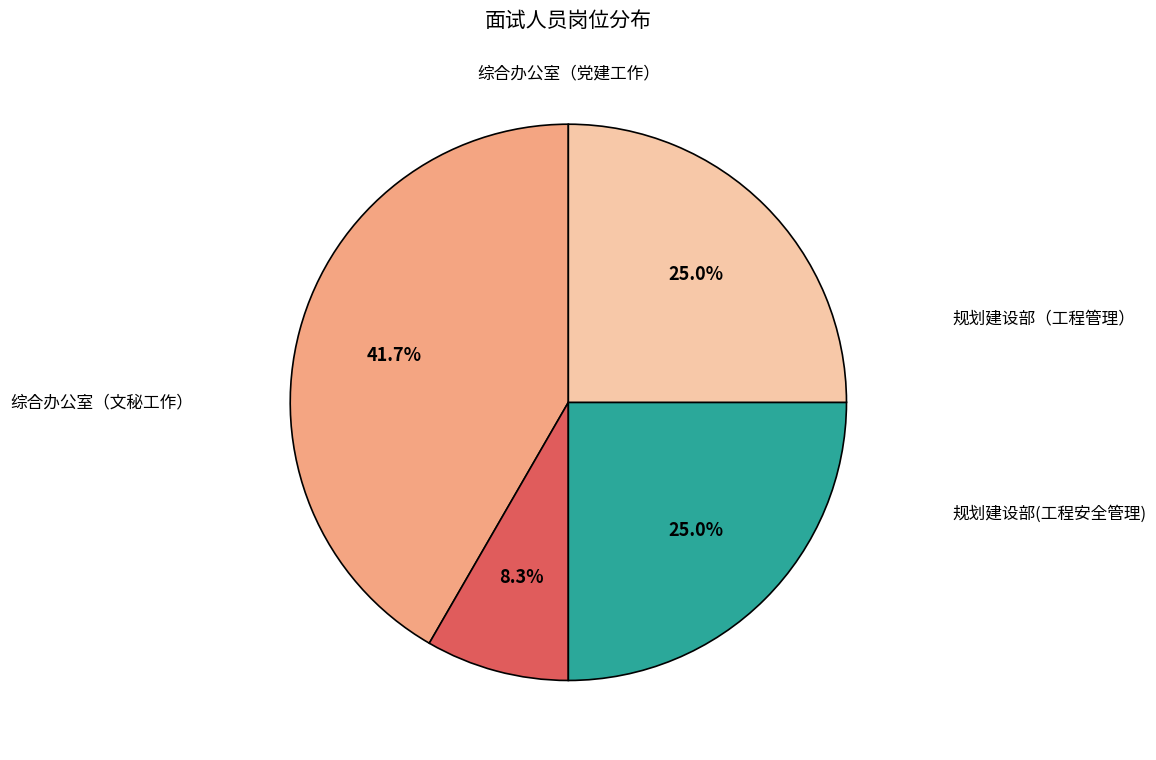

Is 规划建设部(工程安全管理) the majority of the pie?

No